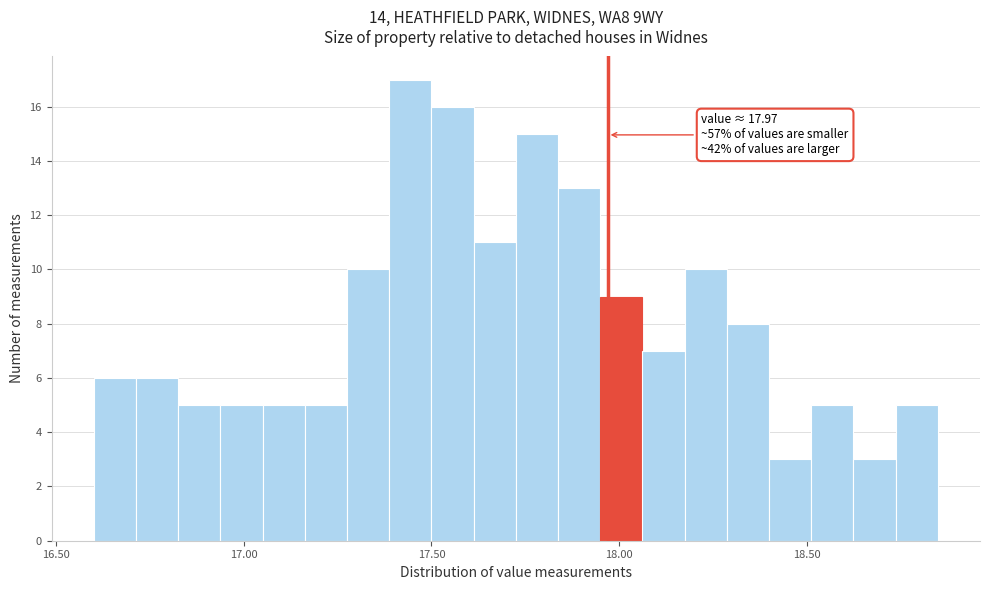

Read against the x-axis, roughly where is the centre of the tallest bar?

17.45